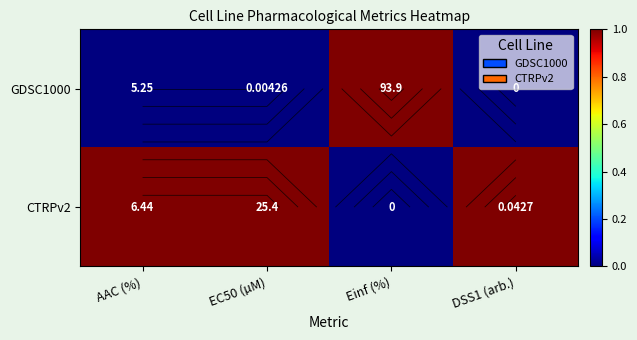

The value of CTRPv2 at AAC (%) is 1. True or false?

True